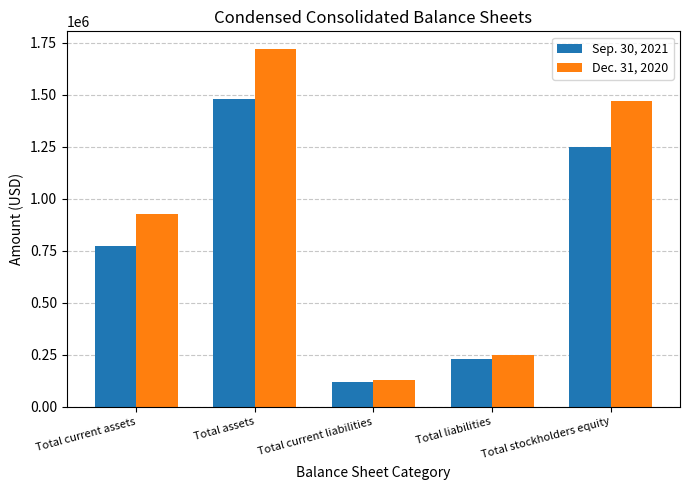

Are the bars horizontal?

No